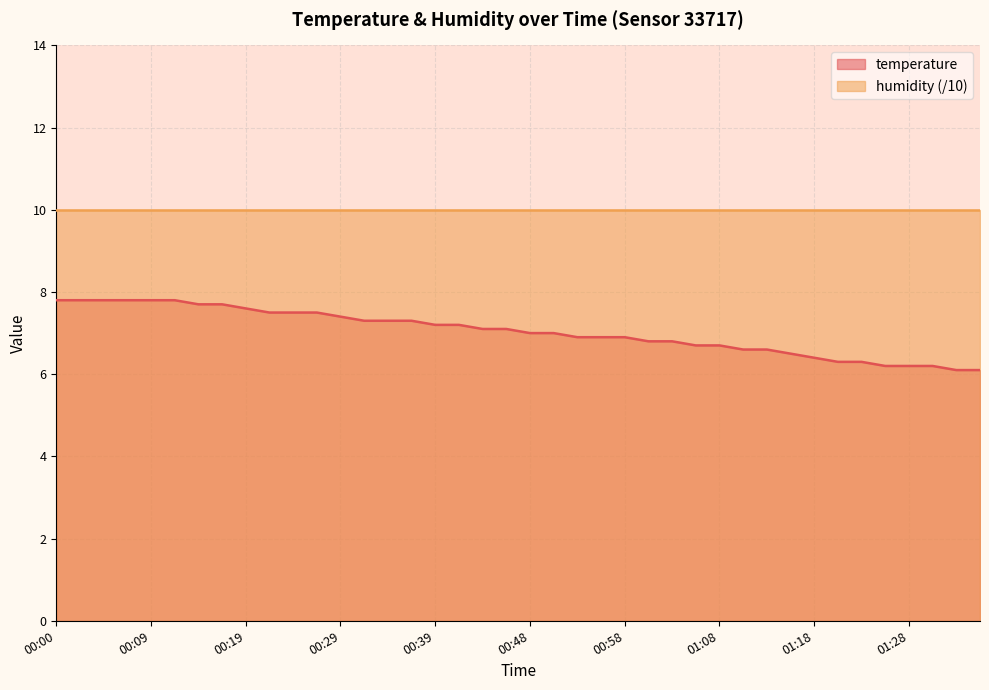

Reading right to left, extract all data points from this chart.

01:35=6.1	01:32=6.1	01:30=6.2	01:28=6.2	01:25=6.2	01:23=6.3	01:20=6.3	01:18=6.4	01:15=6.5	01:13=6.6	01:11=6.6	01:08=6.7	01:06=6.7	01:03=6.8	01:01=6.8	00:58=6.9	00:56=6.9	00:53=6.9	00:51=7.0	00:48=7.0	00:46=7.1	00:43=7.1	00:41=7.2	00:39=7.2	00:36=7.3	00:34=7.3	00:31=7.3	00:29=7.4	00:26=7.5	00:24=7.5	00:22=7.5	00:19=7.6	00:17=7.7	00:14=7.7	00:12=7.8	00:09=7.8	00:07=7.8	00:05=7.8	00:02=7.8	00:00=7.8